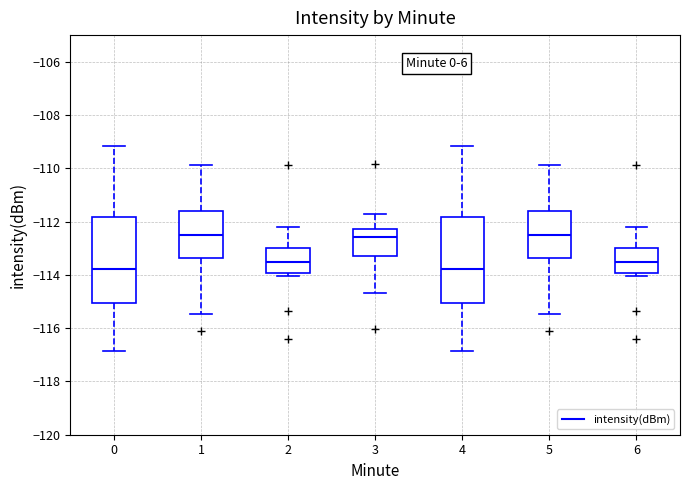

Where is the lower edge of the box at x = 6 on the y-axis? The values are not printed on the chart, so give them approximately, as read against the axis.

-114.0